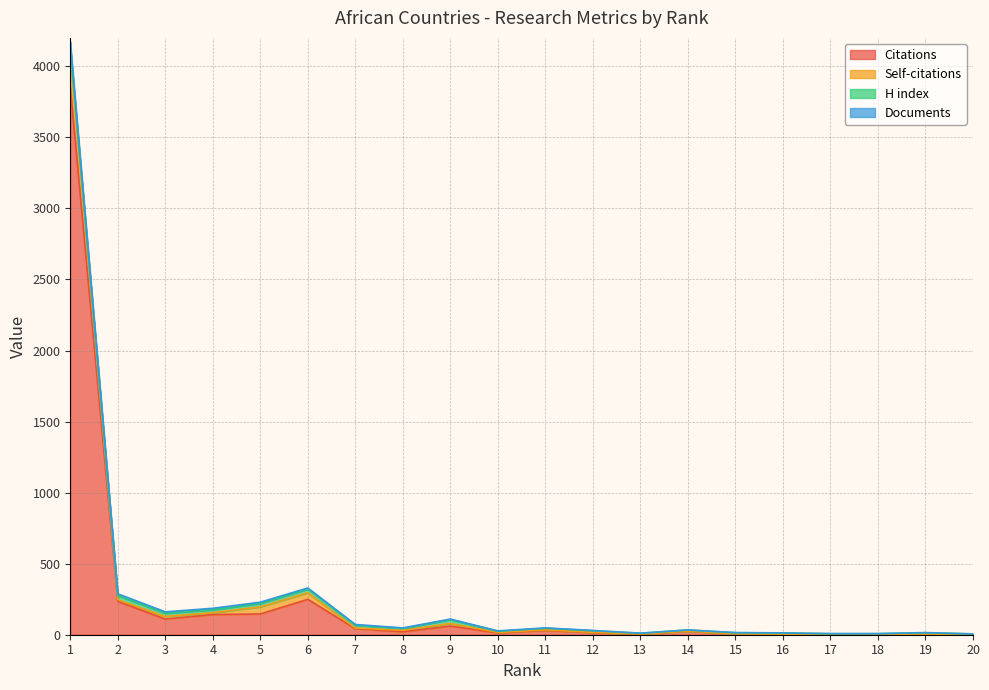

Count the number of categories in the chart.

20